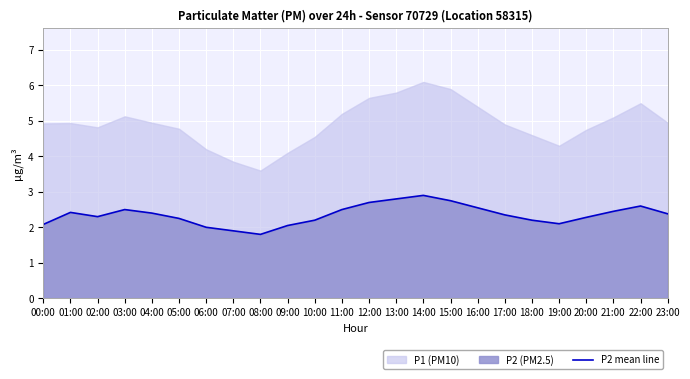

True or false: P2 mean line has a value of 2.2 at 10:00.

True